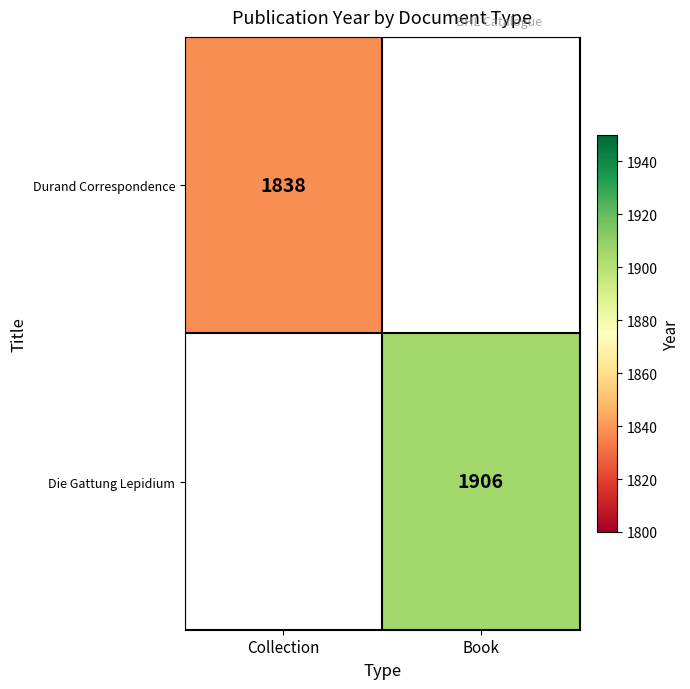

At how many categories does at least one series exceed 1609?

2